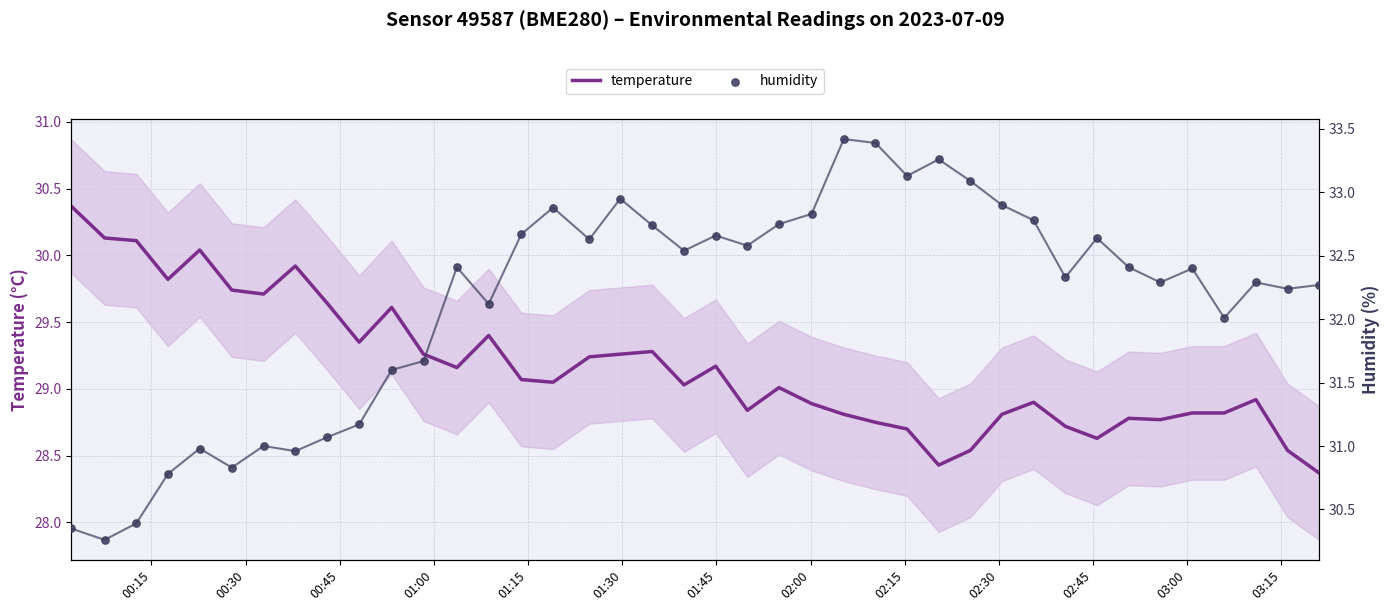

What is the minimum value for temperature?

28.4